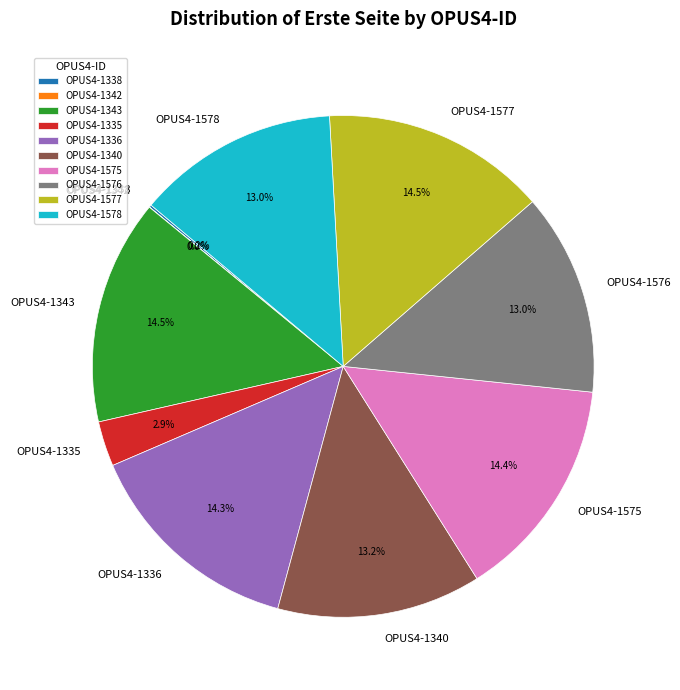

To the nearest percent, what percentage of the pie is OPUS4-1335?

3%